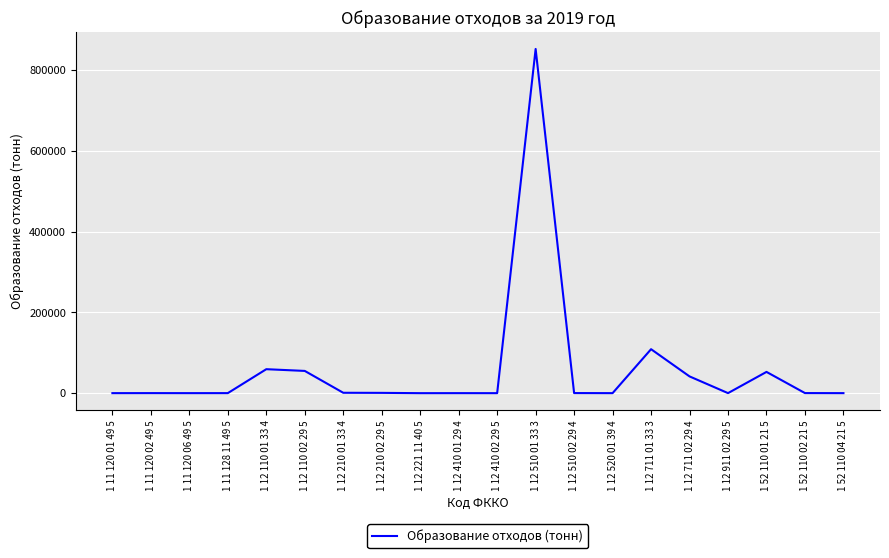

The value at 1 12 110 01 33 4 is 98900.3. True or false?

False